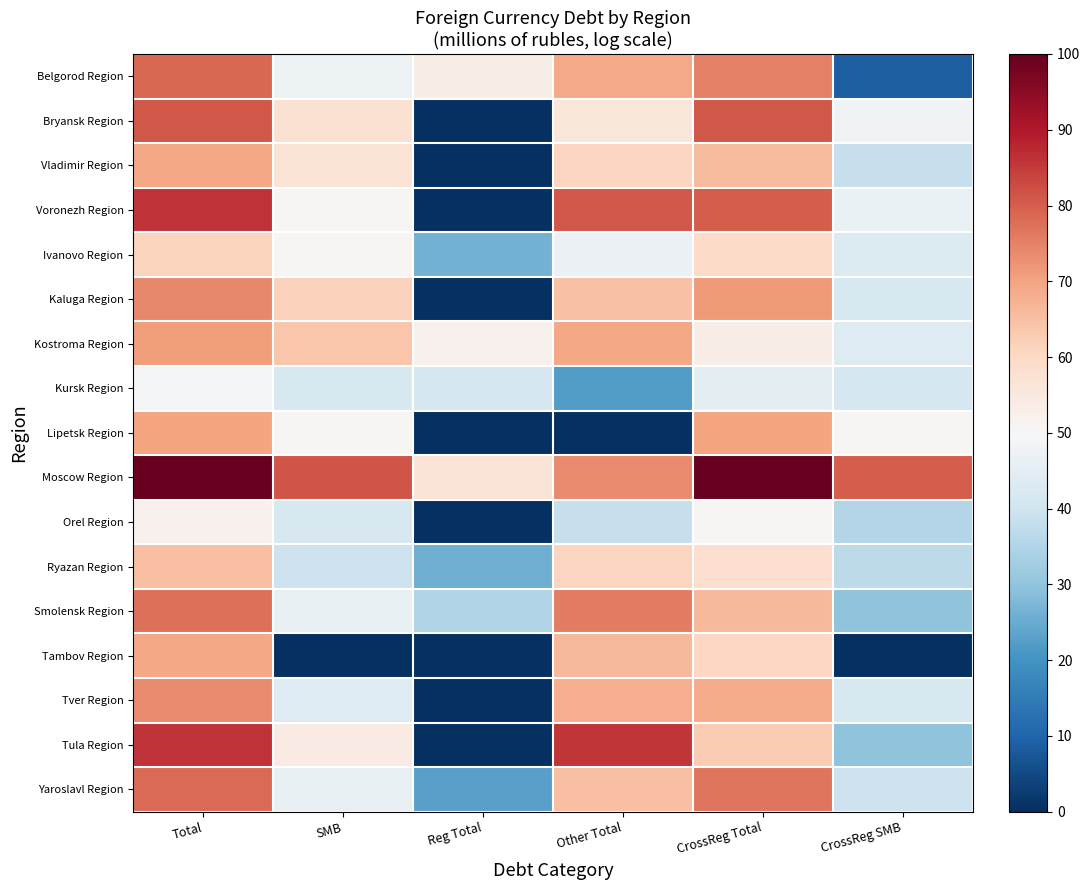

Rank the series by their maximum value, from highest to lowest.

Moscow Region, Tula Region, Voronezh Region, Bryansk Region, Belgorod Region, Yaroslavl Region, Smolensk Region, Kaluga Region, Tver Region, Kostroma Region, Lipetsk Region, Tambov Region, Vladimir Region, Ryazan Region, Ivanovo Region, Orel Region, Kursk Region